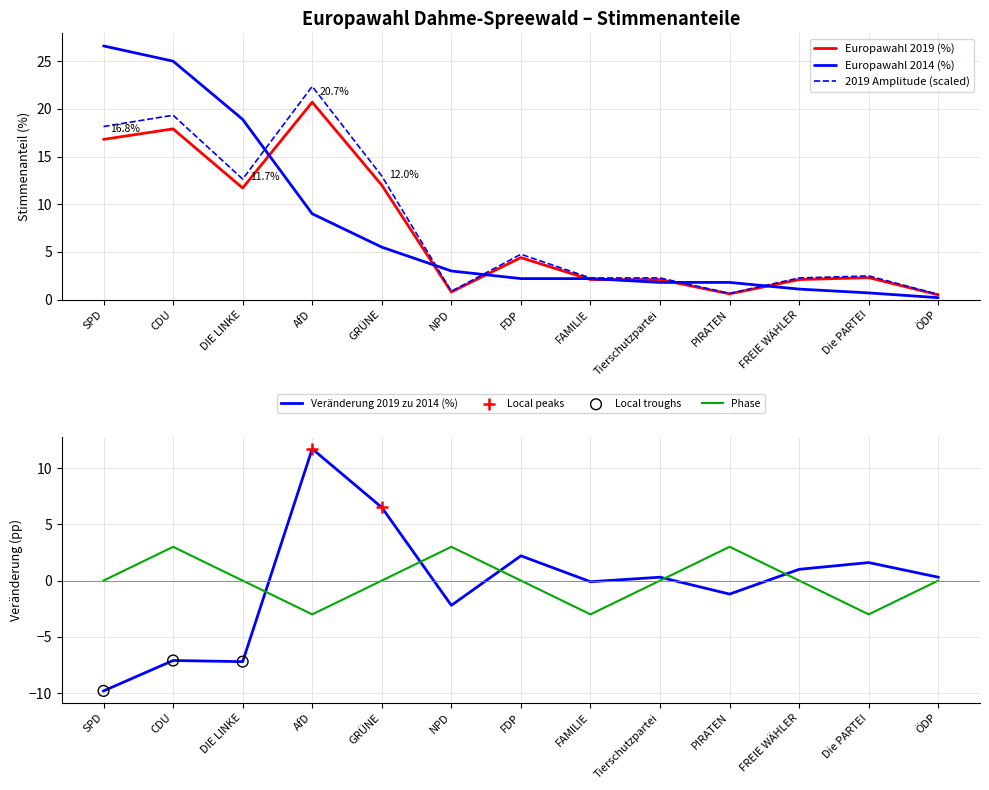

At how many categories does at least one series exceed 5?

5